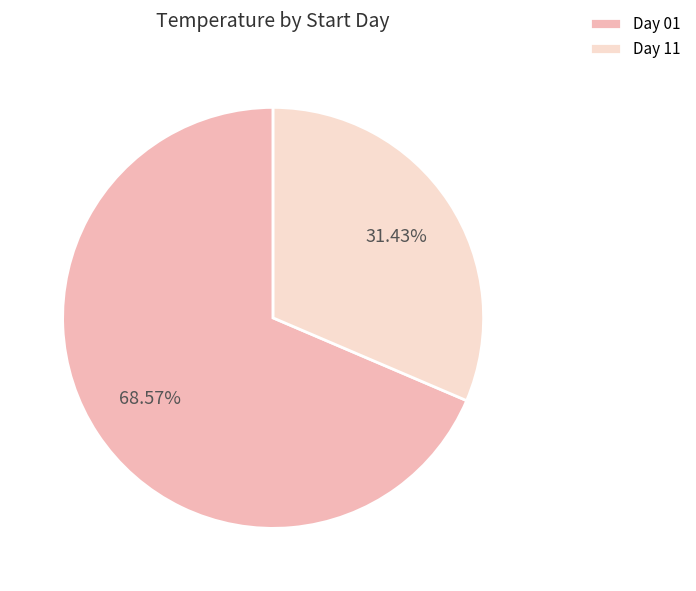

Rank the categories by value from lowest to highest.

Day 11, Day 01